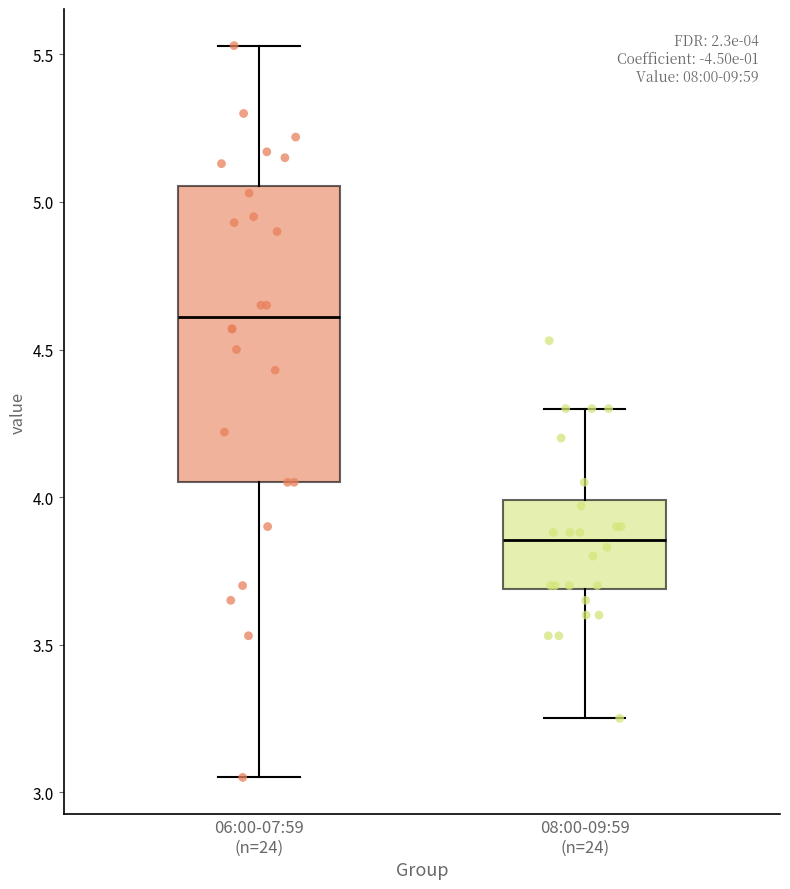

Which box is the tallest, from its lower edge to its upper edge?

06:00-07:59 (n=24)